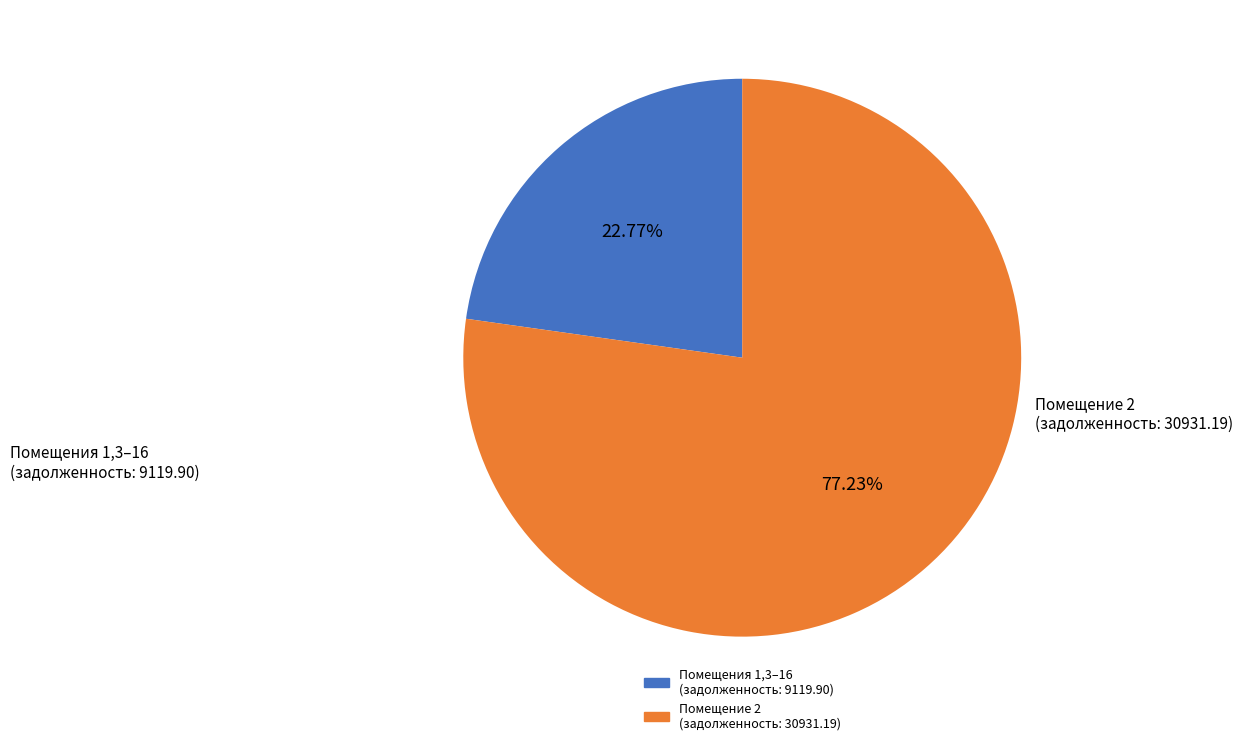

Is there a majority slice in this chart?

Yes